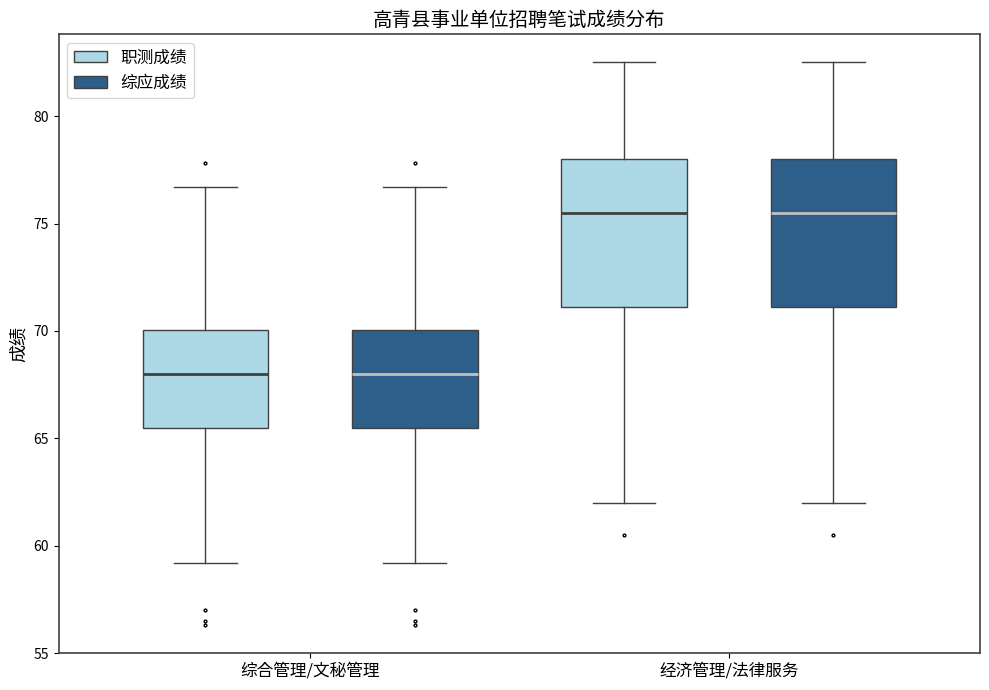

Reading left to right, transcribe this box plot: for each box, give where its median line is, the range the box spans, and where its two whiskers end, as read against the y-axis. The values are not printed on the chart, so give them approximately, as read against the axis.

综合管理/文秘管理 (职测成绩): median 68.0, box 65.5 to 70.0, whiskers 59.0 to 76.5
综合管理/文秘管理 (综应成绩): median 68.0, box 65.5 to 70.0, whiskers 59.0 to 76.5
经济管理/法律服务 (职测成绩): median 75.5, box 71.0 to 78.0, whiskers 62.0 to 82.5
经济管理/法律服务 (综应成绩): median 75.5, box 71.0 to 78.0, whiskers 62.0 to 82.5